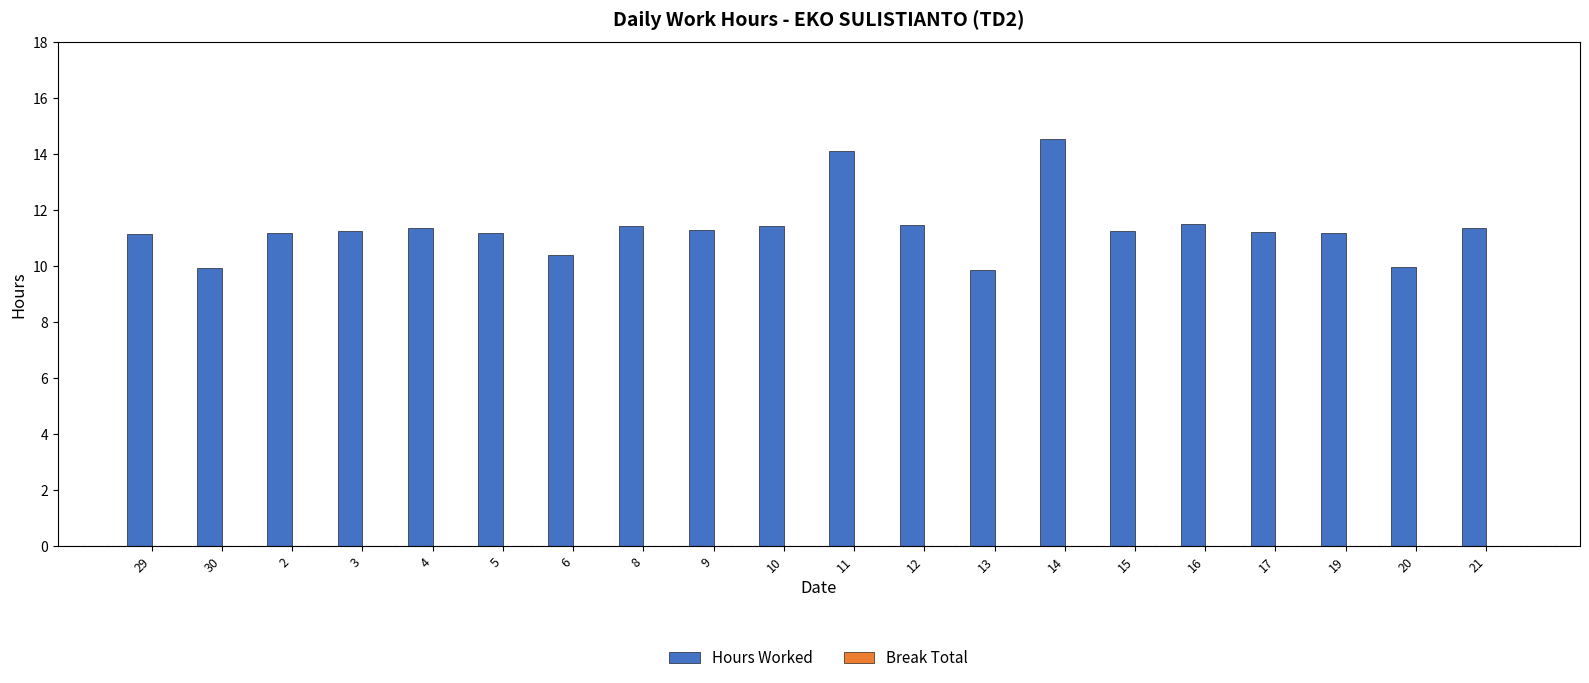

What value does the data have at 13?

9.8